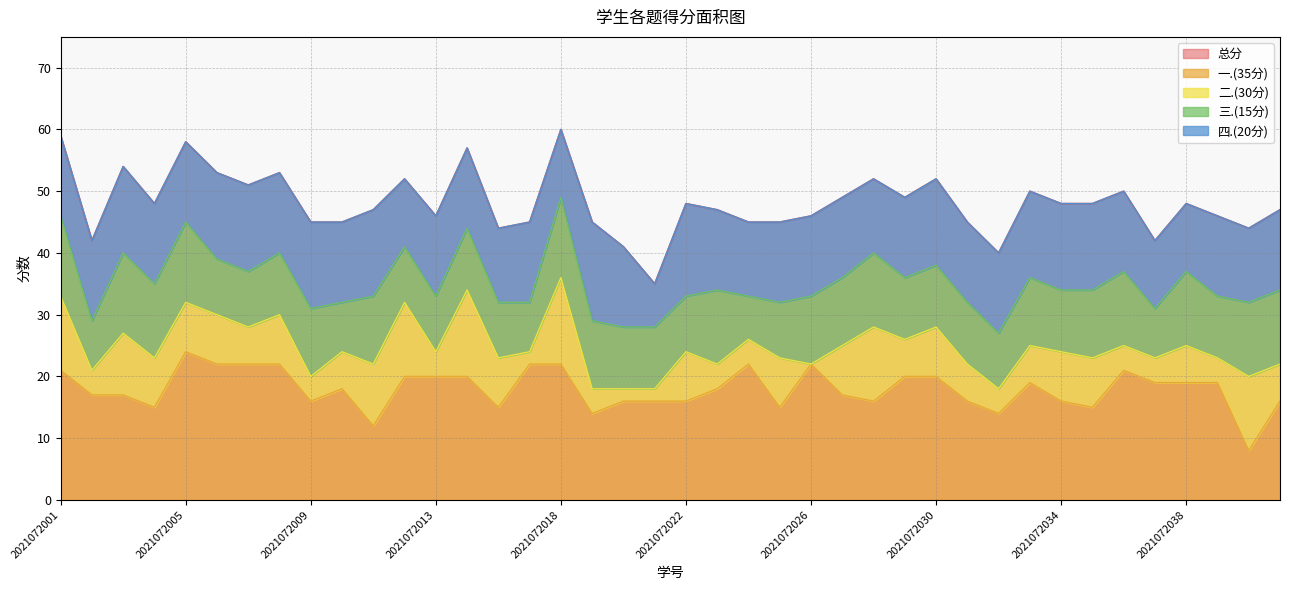

Does the chart have visible grid lines?

Yes